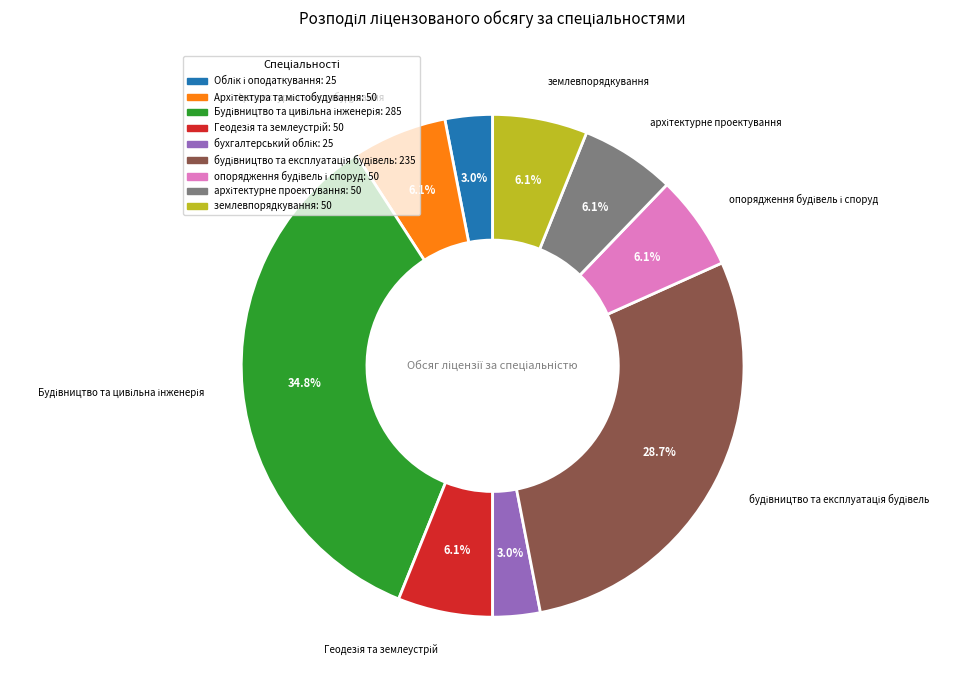

Is there any slice that represents more than half of the pie?

No